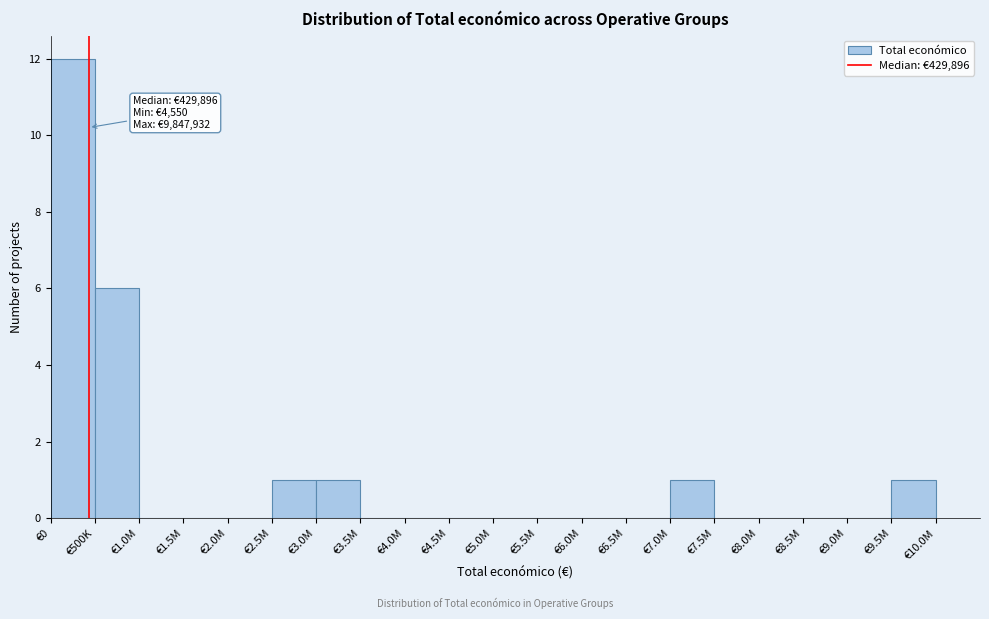

Reading right to left, extract all data points from this chart.

€9.5M=1	€9.0M=0	€8.5M=0	€8.0M=0	€7.5M=0	€7.0M=1	€6.5M=0	€6.0M=0	€5.5M=0	€5.0M=0	€4.5M=0	€4.0M=0	€3.5M=0	€3.0M=1	€2.5M=1	€2.0M=0	€1.5M=0	€1.0M=0	€500K=6	€0=12